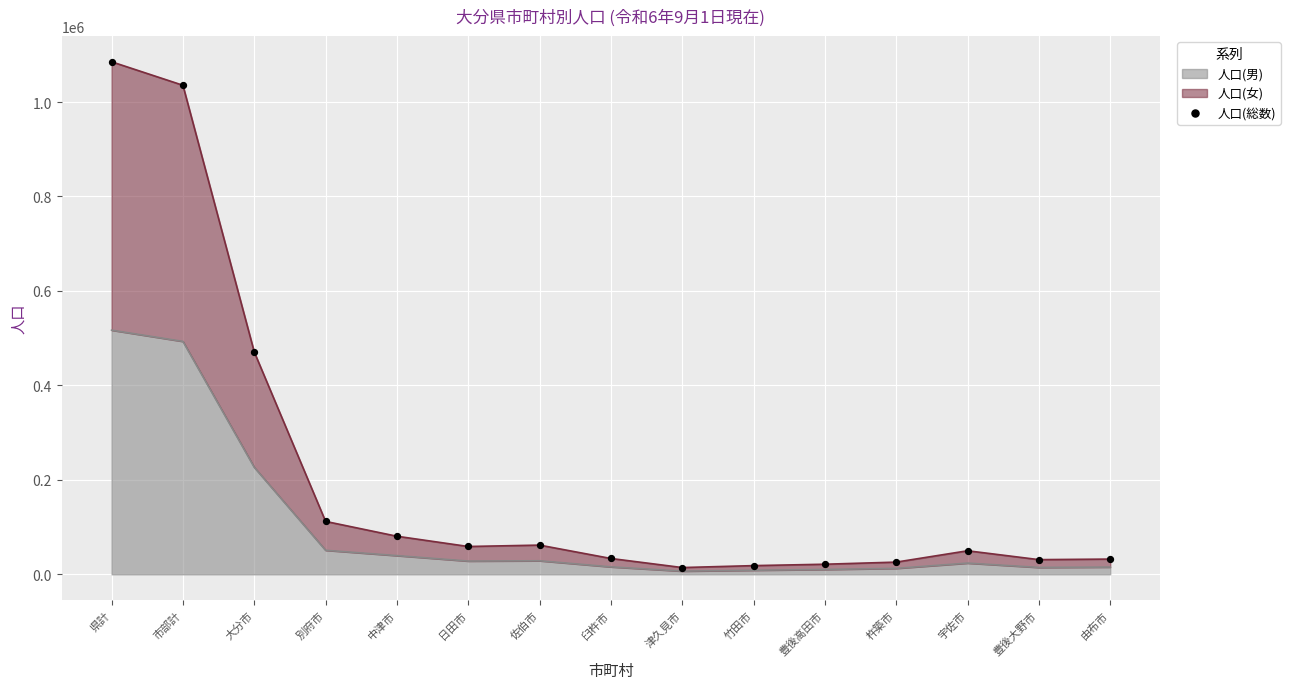

What is the change in value from 別府市 to 豊後高田市?

-90673